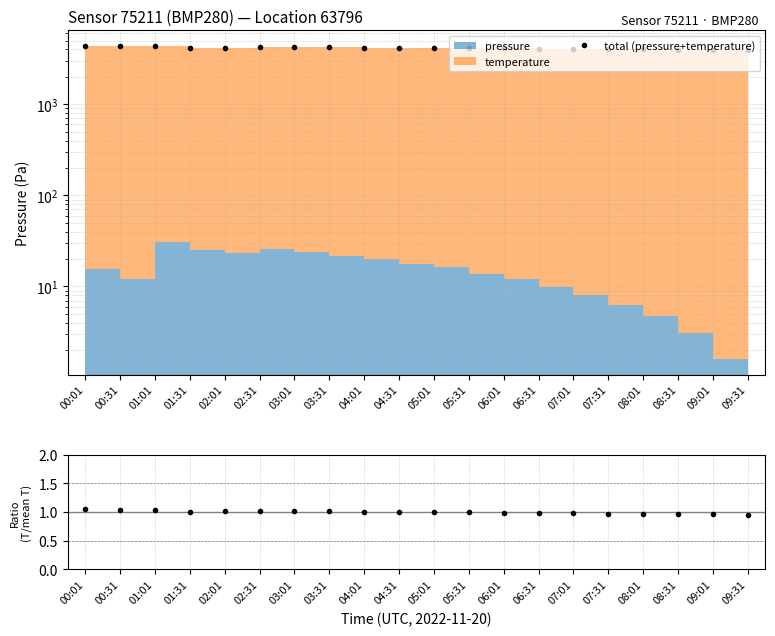

Where is temperature ratio nearest to the value 1?

05:01